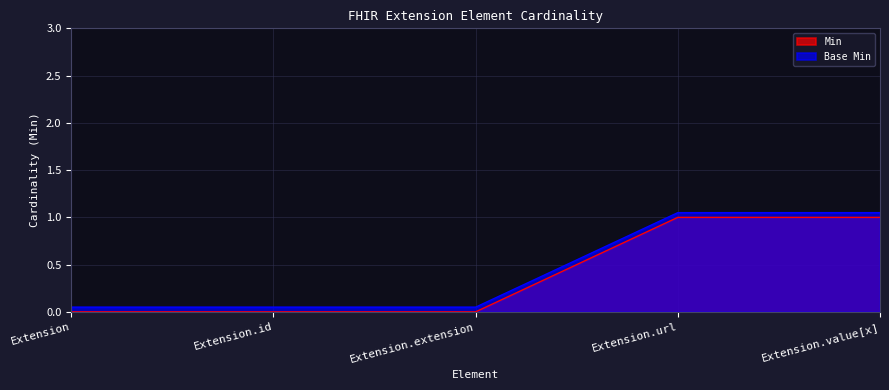

Which series has the largest total across all categories?

Base Min